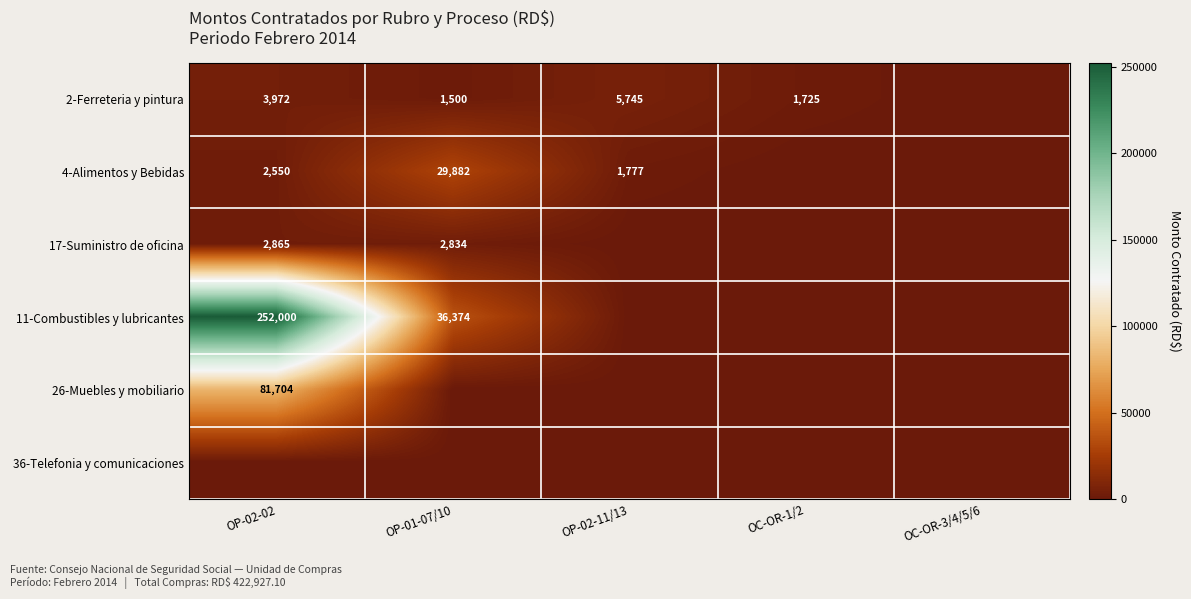

Is it true that 17-Suministro de oficina equals 2865 at OP-02-02?

True